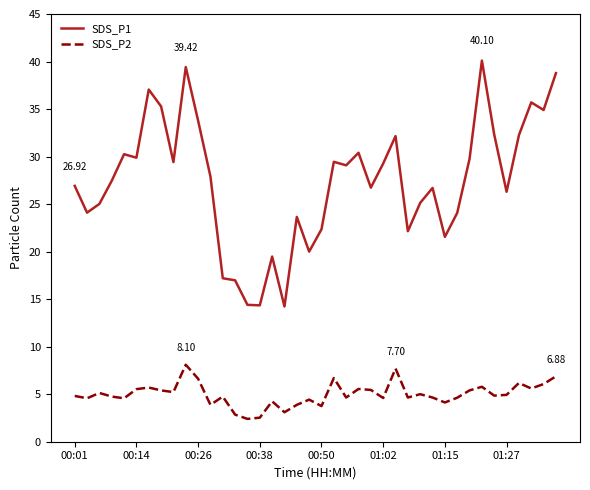

True or false: SDS_P1 and SDS_P2 cross at least once.

False